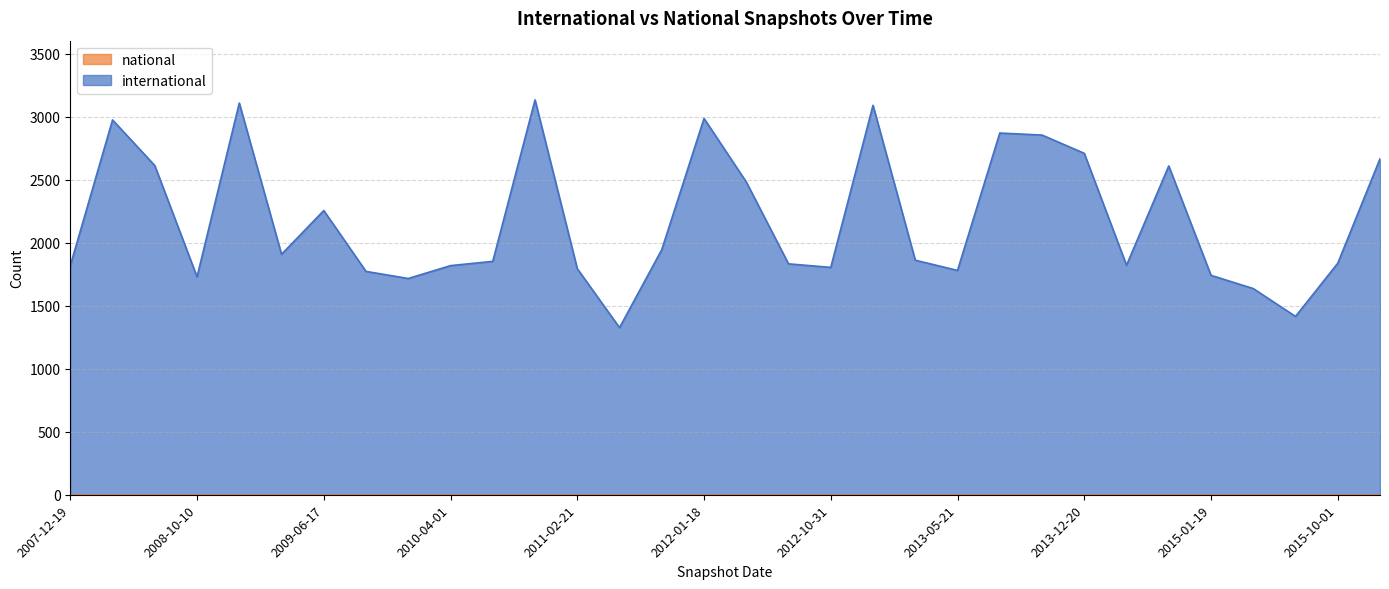

Rank the categories by value from lowest to highest.

2011-06-10, 2015-07-03, 2015-04-09, 2009-12-16, 2008-10-10, 2015-01-19, 2009-09-25, 2013-05-21, 2011-02-21, 2012-10-31, 2007-12-19, 2010-04-01, 2014-03-28, 2012-07-13, 2015-10-01, 2010-07-26, 2013-02-20, 2009-04-06, 2011-09-05, 2009-06-17, 2012-03-26, 2014-09-08, 2008-06-27, 2016-01-04, 2013-12-20, 2013-09-10, 2013-07-09, 2008-04-01, 2012-01-18, 2012-12-11, 2008-12-17, 2010-11-17